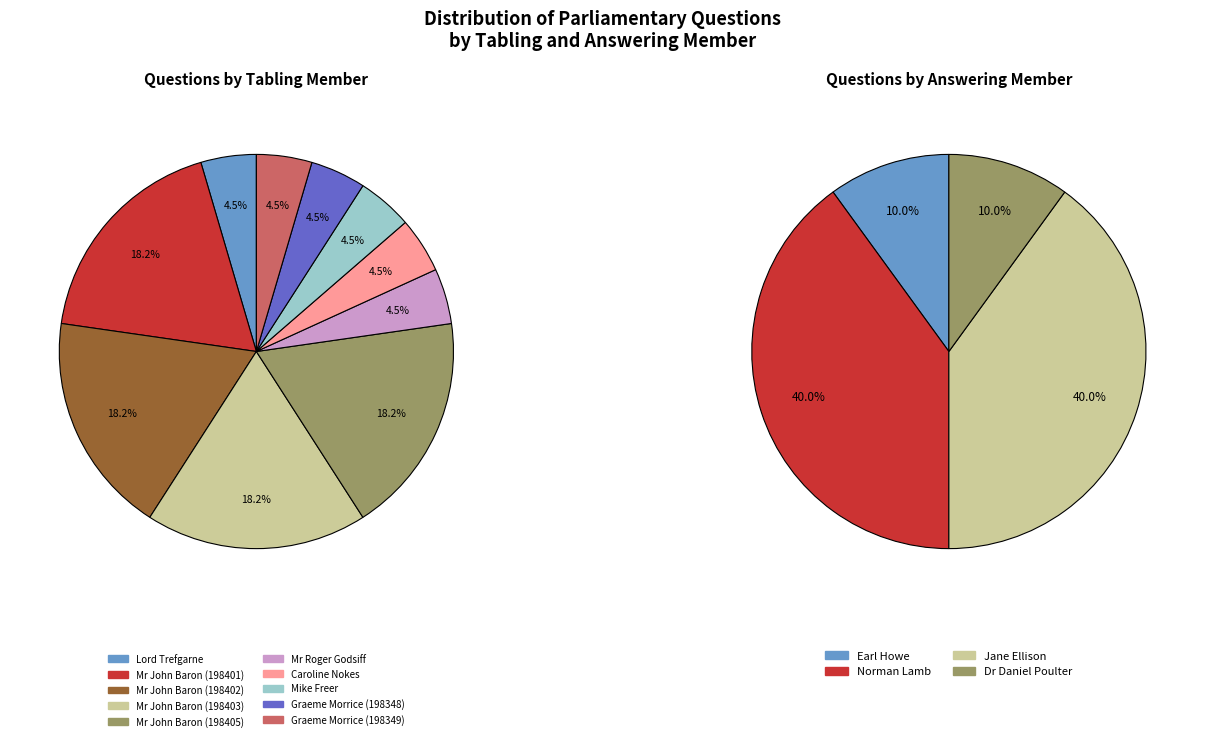

Which category has the biggest portion of the pie?

Mr John Baron (198401)